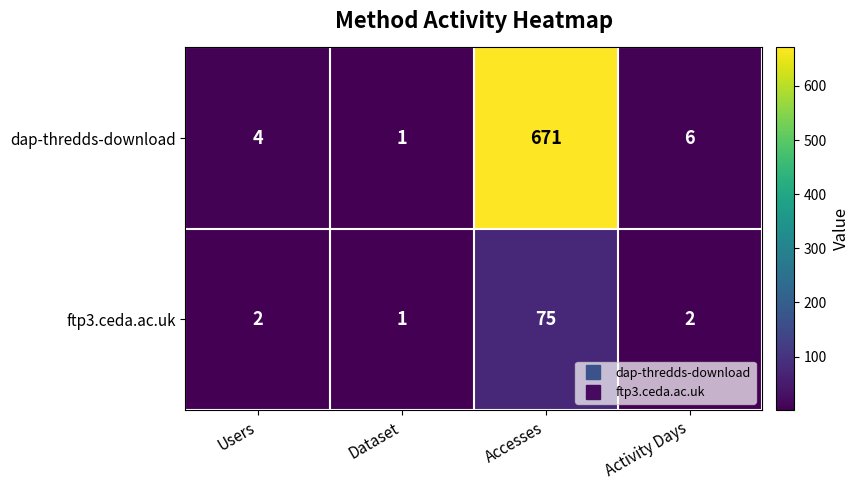

List the labels in order of dap-thredds-download value, largest first.

Accesses, Activity Days, Users, Dataset